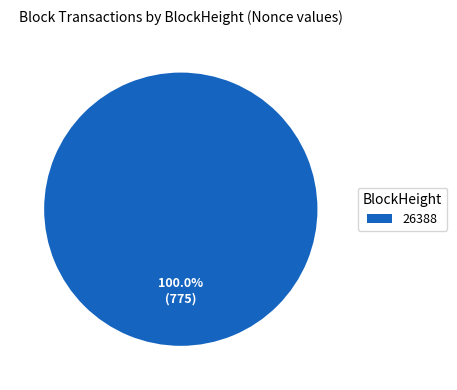

Which slice represents more than half of the pie?

26388